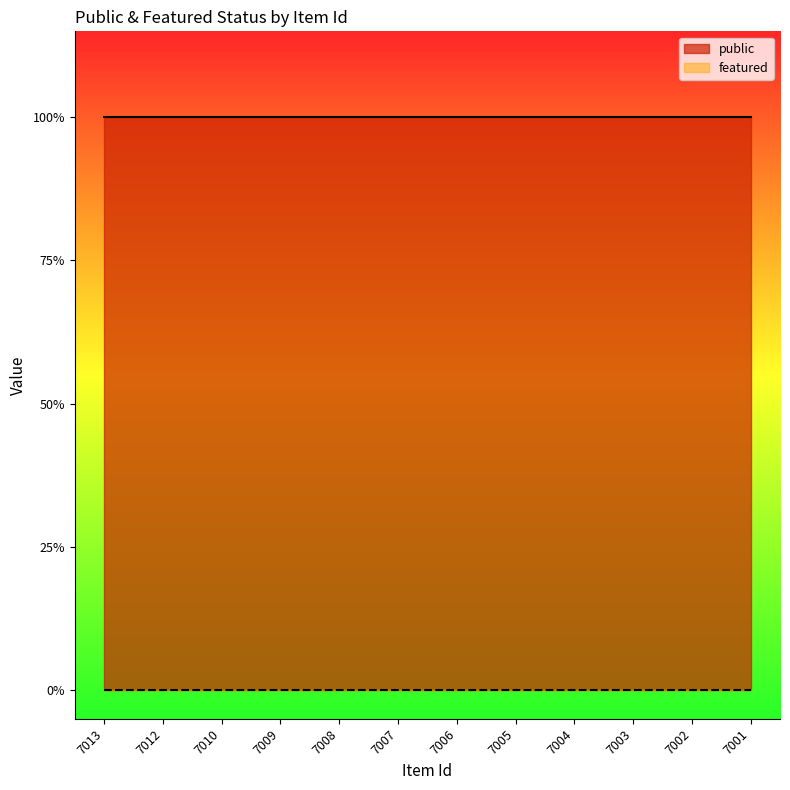

What is the average value of the public series?

1